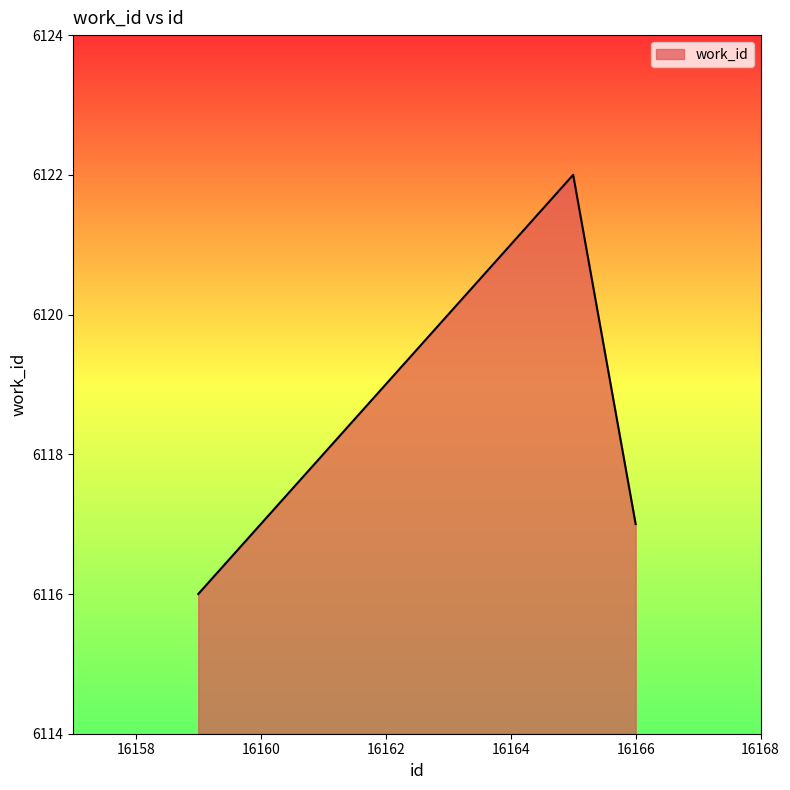

What is the maximum value shown in the chart?

6122